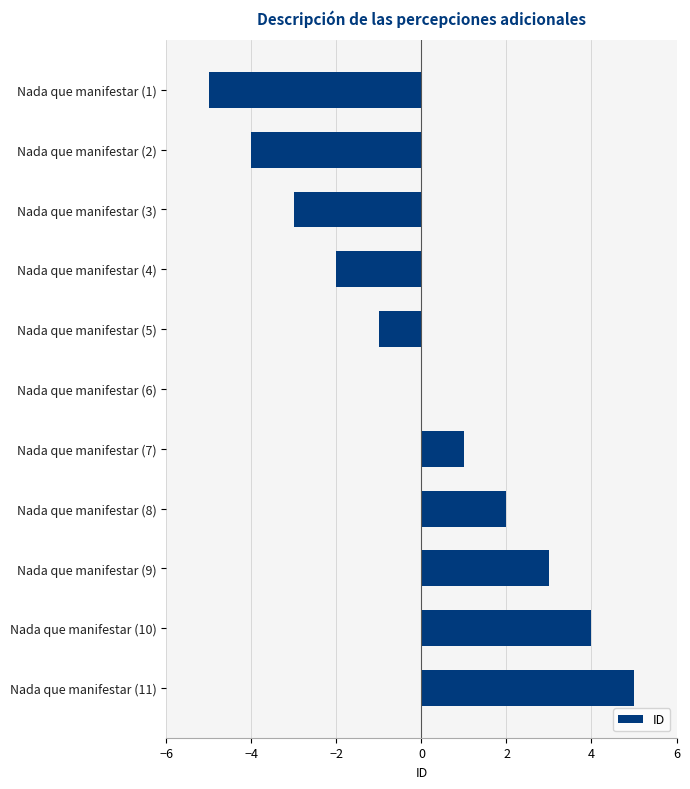

Are the bars horizontal?

Yes